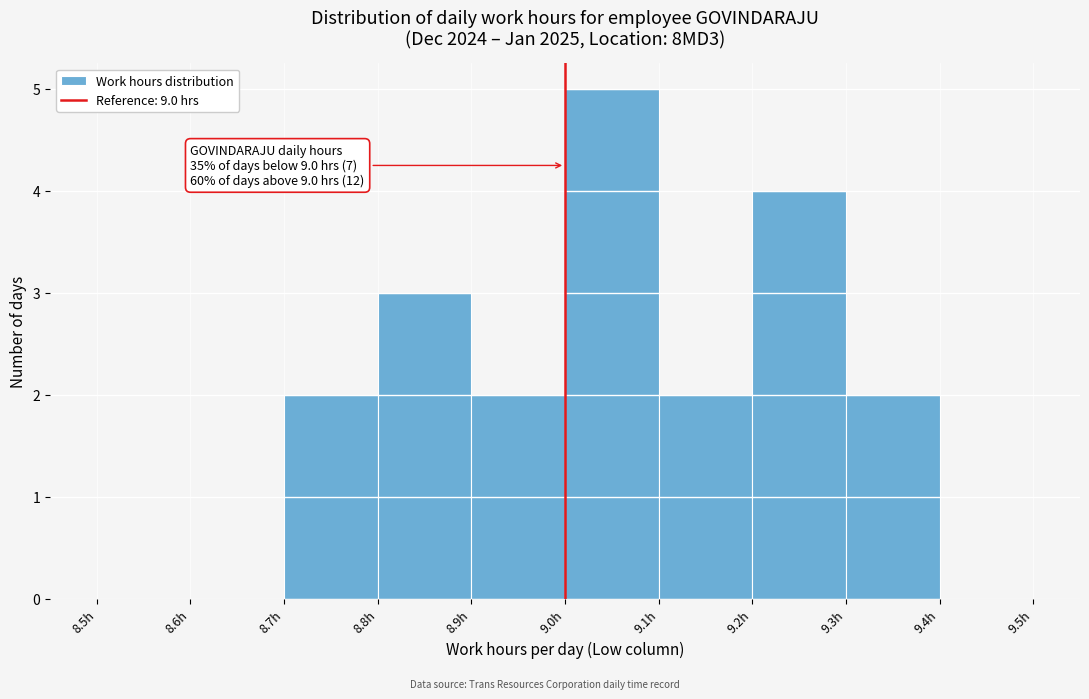

Which range on the x-axis has the tallest bar?

9.0 to 9.1